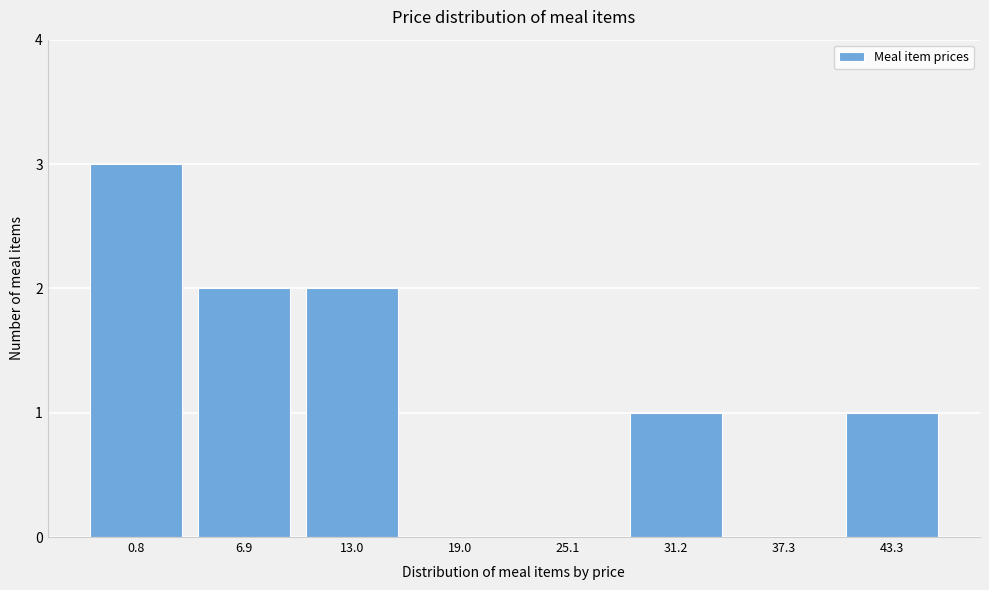

Reading left to right, list all the values displayed in this chart.

0.8=3	6.9=2	13.0=2	19.0=0	25.1=0	31.2=1	37.3=0	43.3=1